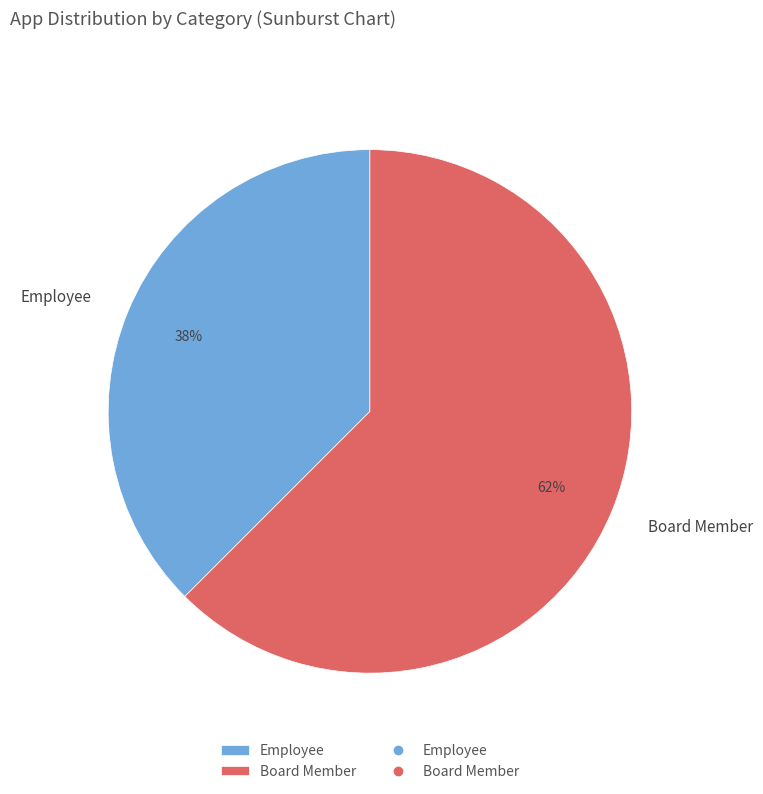

What is the smallest slice in the pie chart?

Employee